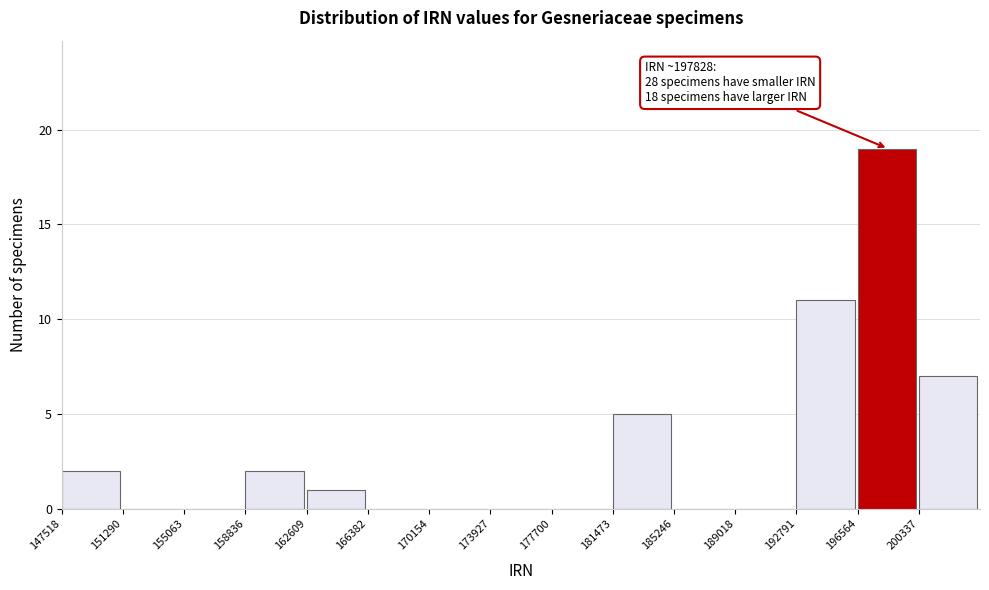

Over which range of the x-axis is the bar tallest?

196500 to 200500